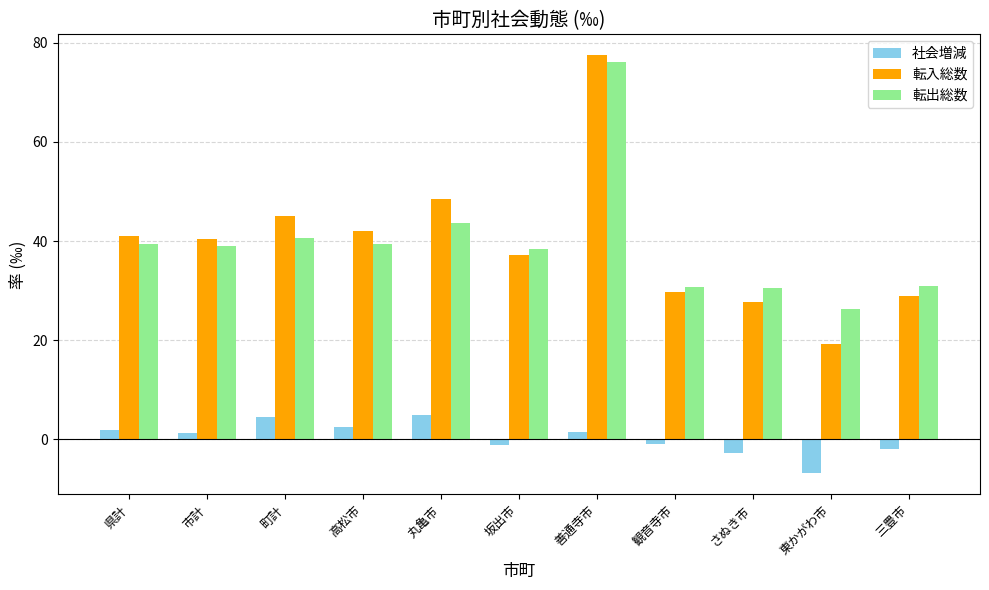

What are all the series names shown in the legend?

社会増減, 転入総数, 転出総数